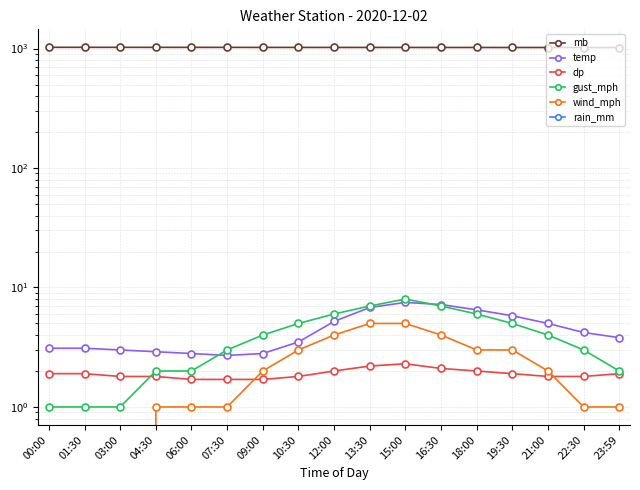

True or false: dp and gust_mph intersect in this chart.

True